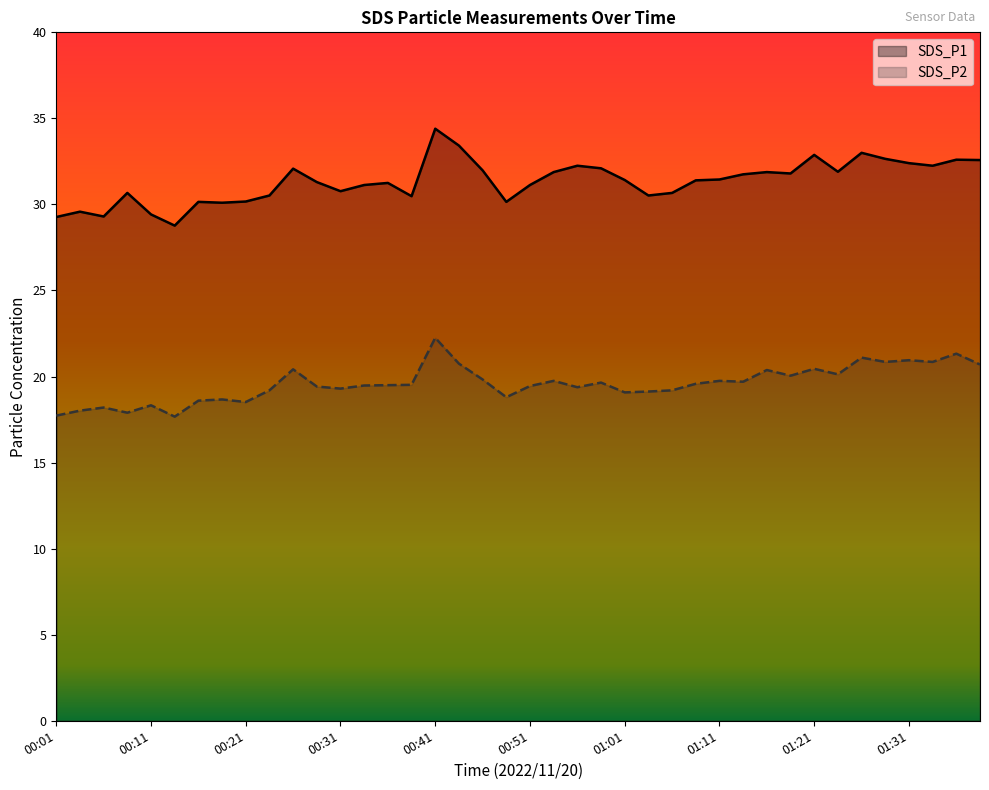

Is the value of SDS_P1 at 01:26 greater than the value of SDS_P2 at 00:28?

Yes